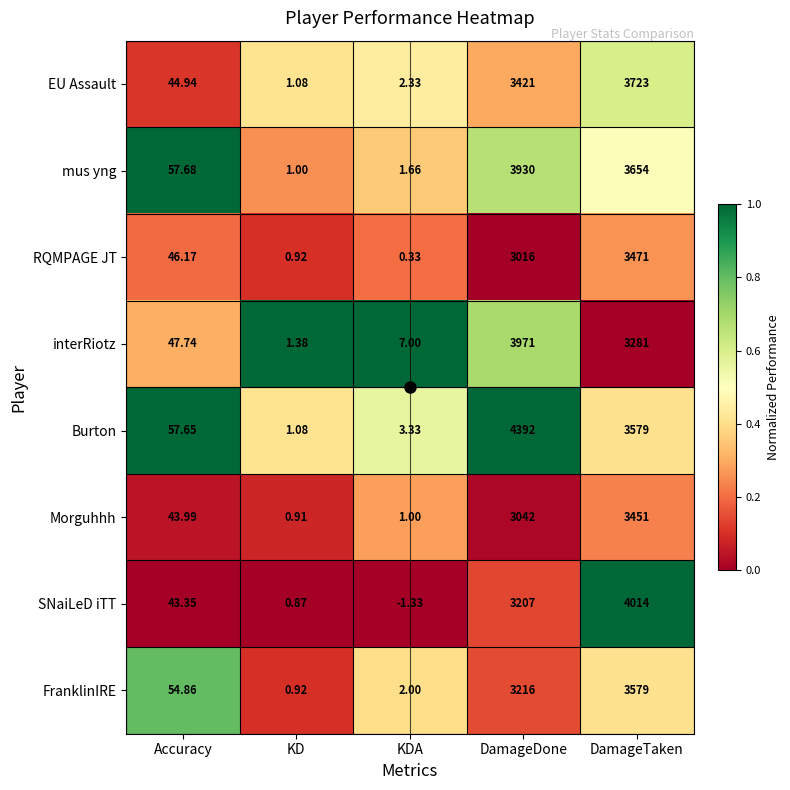

What is the spread (max minus min) of values at DamageDone?

1376.0